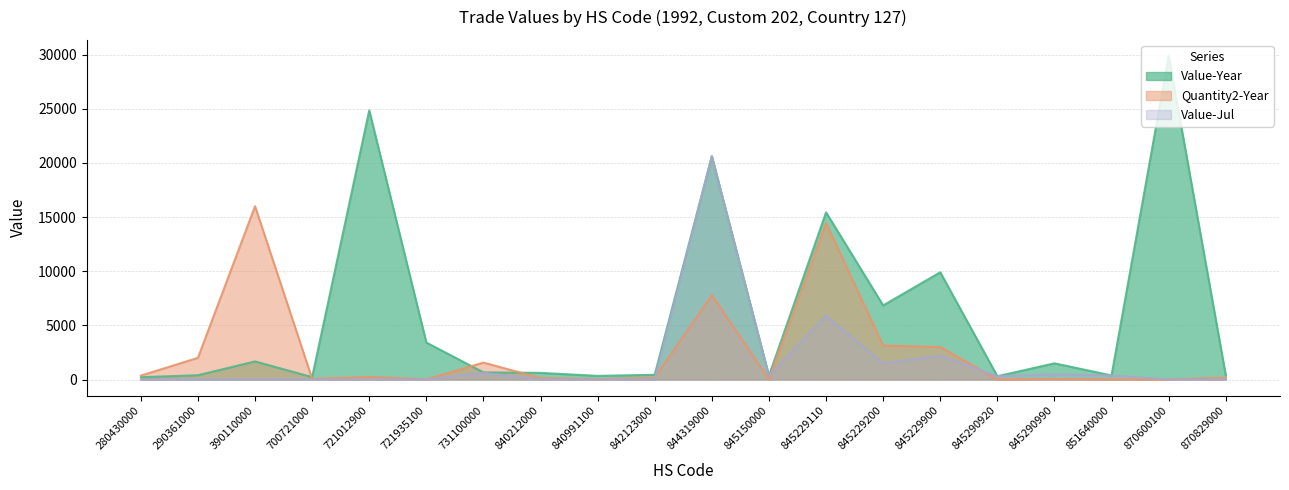

Reading left to right, extract all data points from this chart.

Value-Year: 280430000=209	290361000=394	390110000=1668	700721000=218	721012900=24841	721935100=3410	731100000=658	840212000=611	840991100=333	842123000=436	844319000=20611	845150000=346	845229110=15433	845229200=6840	845229900=9897	845290920=301	845290990=1492	851640000=375	870600100=29862	870829000=390
Quantity2-Year: 280430000=360	290361000=2000	390110000=16000	700721000=63	721012900=242	721935100=13	731100000=1560	840212000=135	840991100=37	842123000=170	844319000=7800	845150000=31	845229110=14446	845229200=3138	845229900=3000	845290920=6	845290990=55	851640000=9	870600100=12	870829000=168
Value-Jul: 280430000=0	290361000=0	390110000=0	700721000=0	721012900=0	721935100=0	731100000=611	840212000=0	840991100=0	842123000=0	844319000=20611	845150000=346	845229110=5889	845229200=1495	845229900=2192	845290920=301	845290990=475	851640000=375	870600100=0	870829000=0